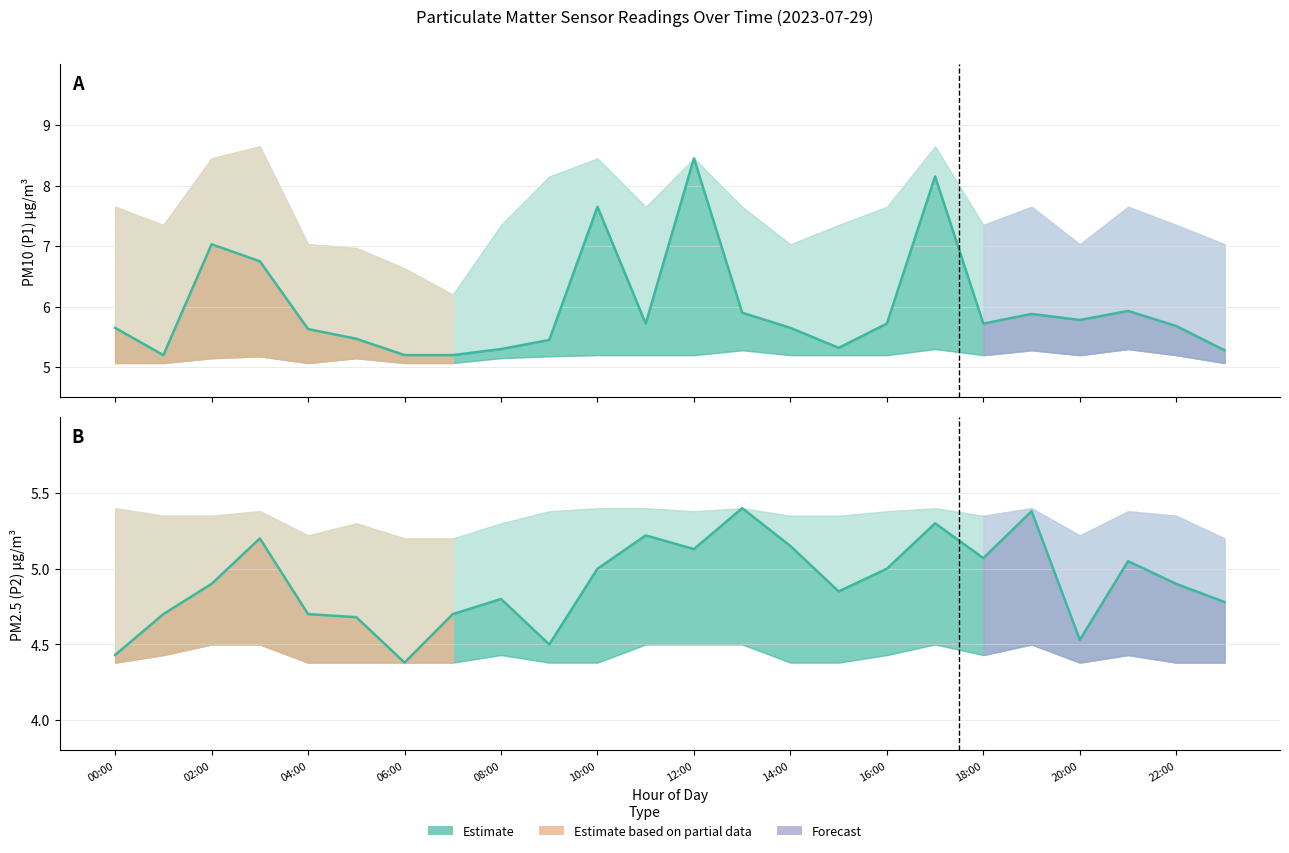

Which has a higher value, 20:00 or 22:00?

20:00